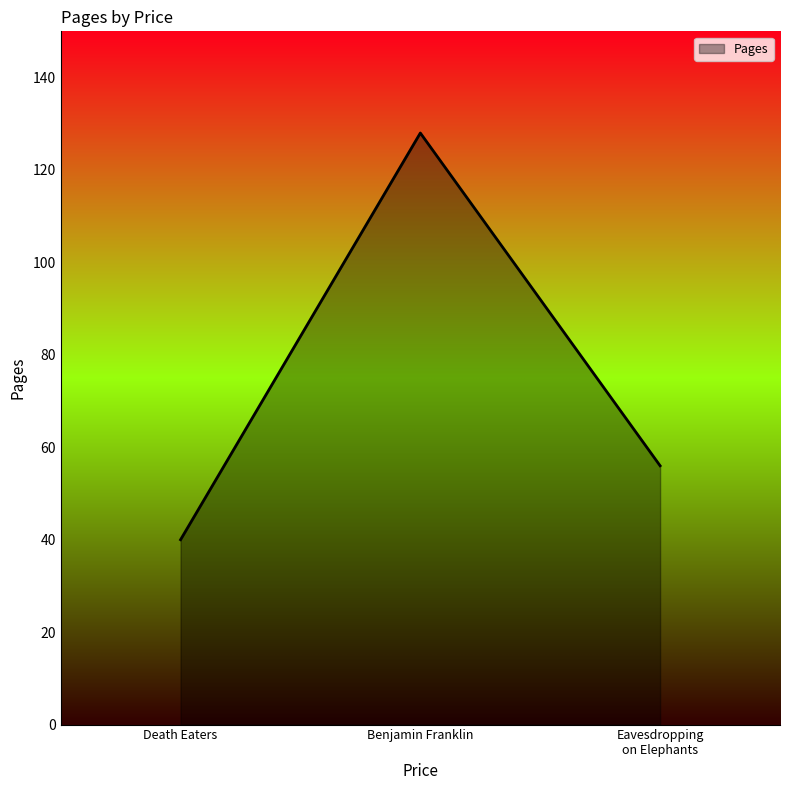

What is the difference between the second highest and minimum values?

16